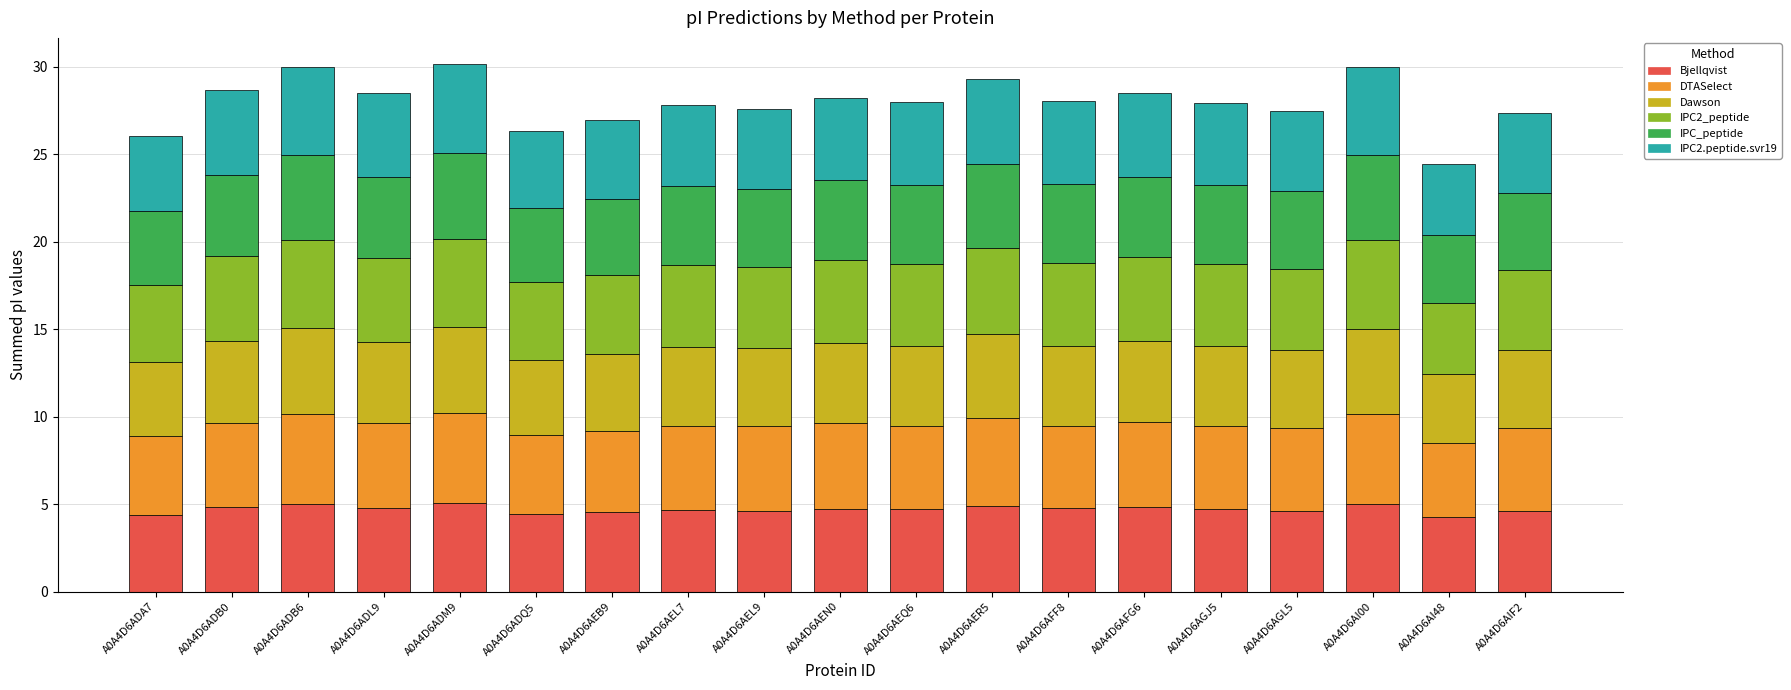

Is it true that Bjellqvist equals 4.8 at A0A4D6AFF8?

True